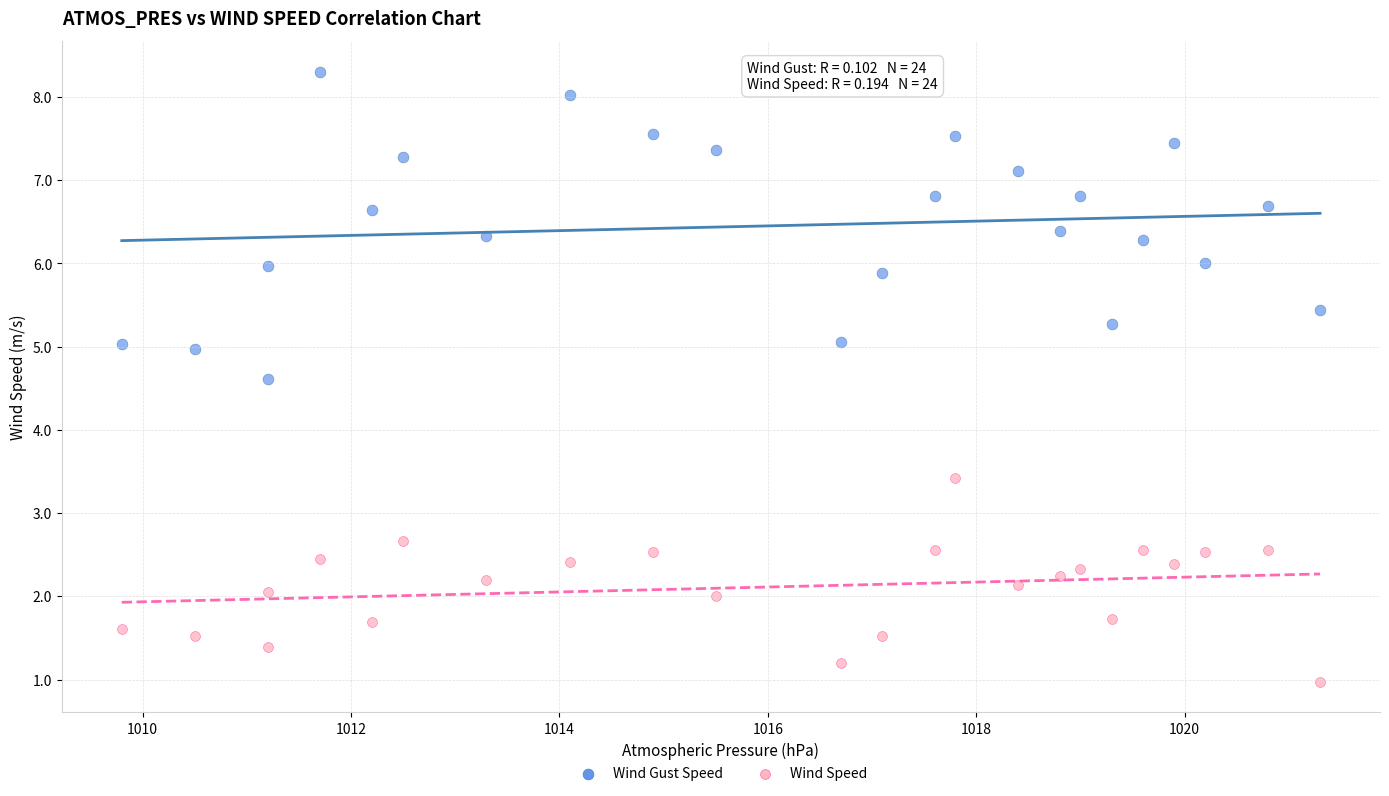

Across all data points, what is the range of Y values (max minus min)?

7.3